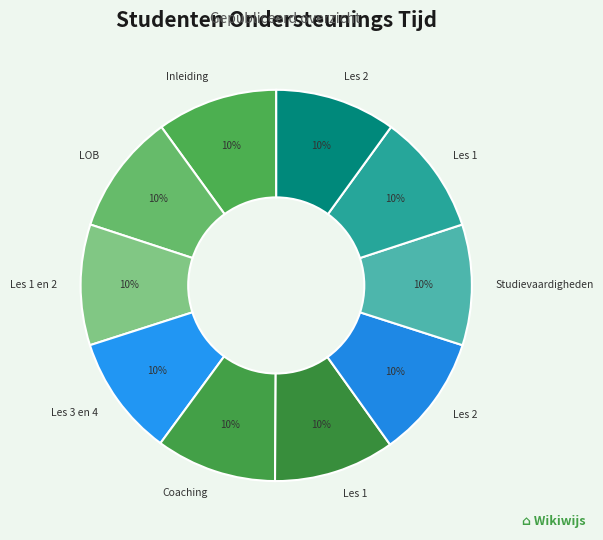

Count the number of slices in the pie.

10